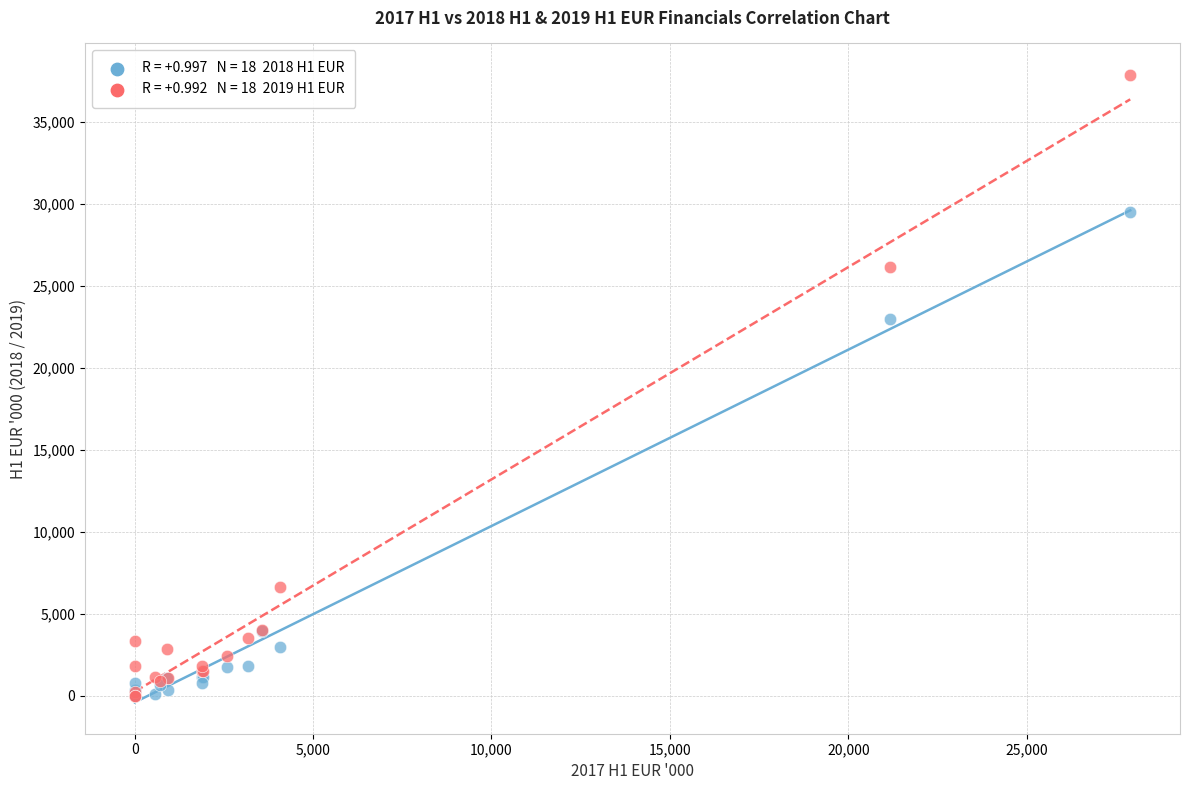

Across all series, what Y value is closest to 18937?

22968.0